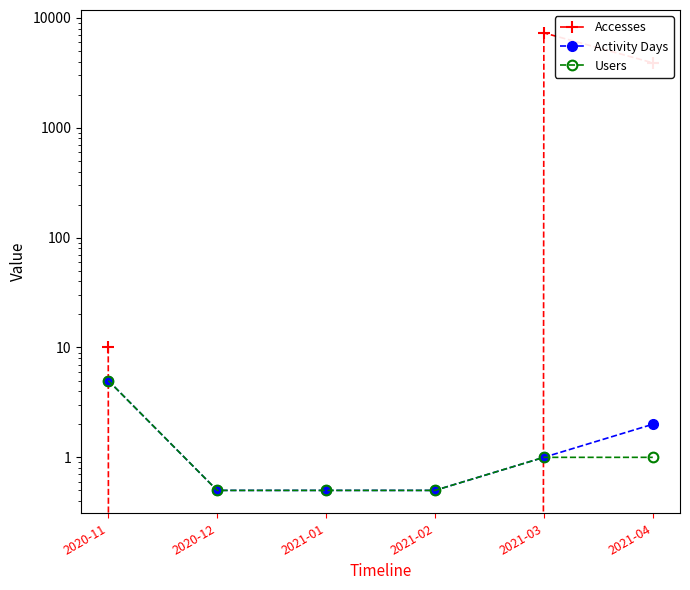

Is the value of Accesses at 2021-01 greater than the value of Users at 2021-04?

No